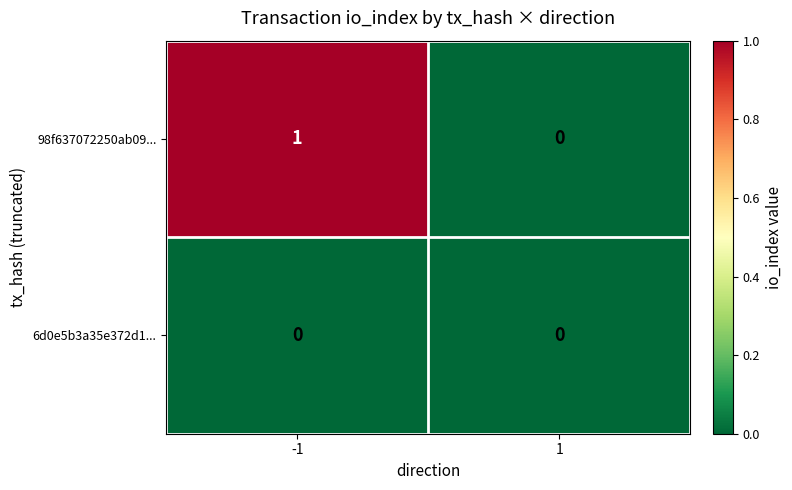

Which series has the widest spread of values?

98f637072250ab09...